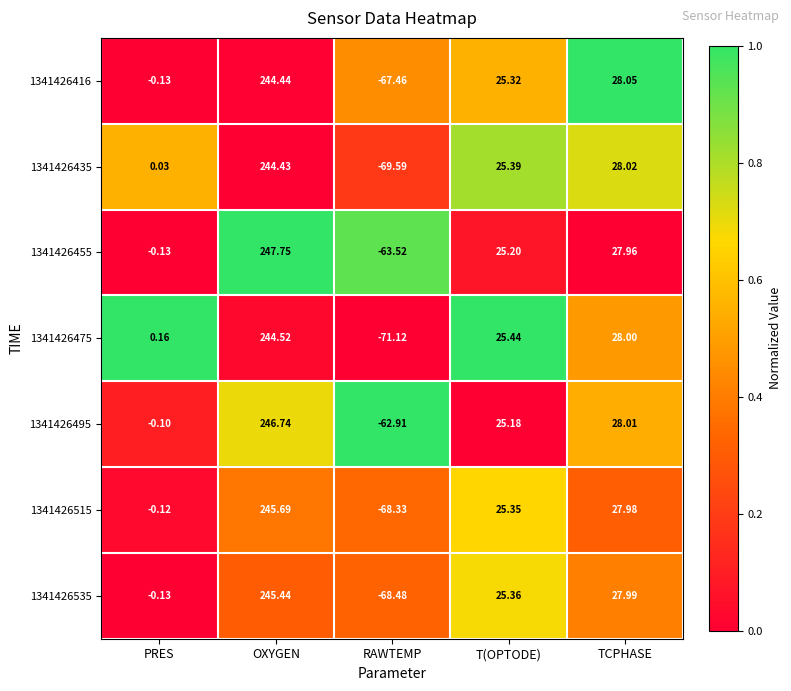

Which series changed the most between T(OPTODE) and TCPHASE?

1341426495